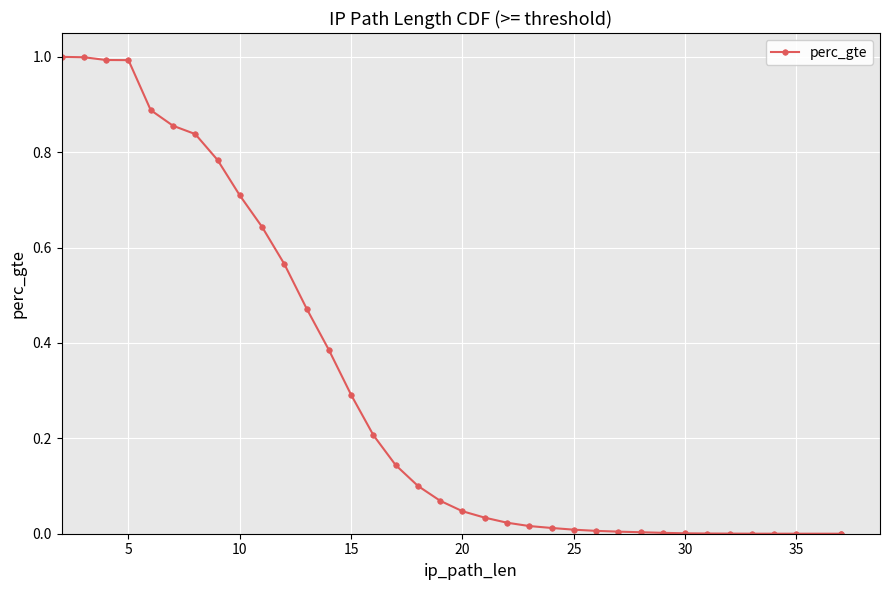

What is the average value?

0.3